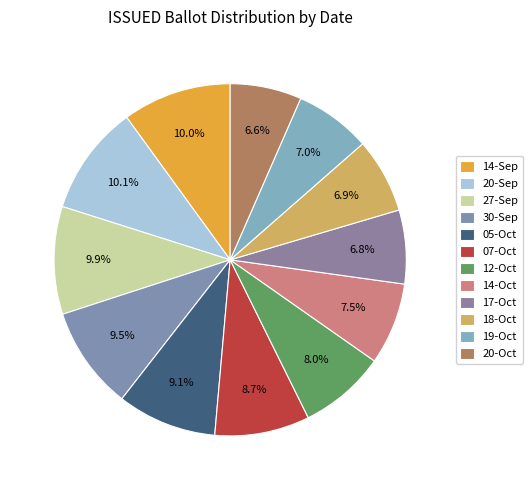

How many slices are in this pie chart?

12